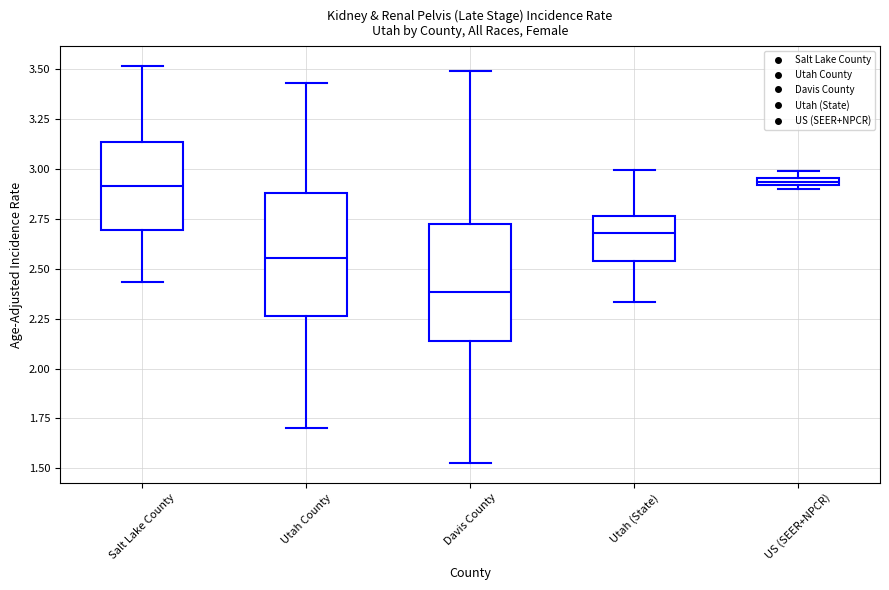

Which box's median line is the lowest?

Davis County